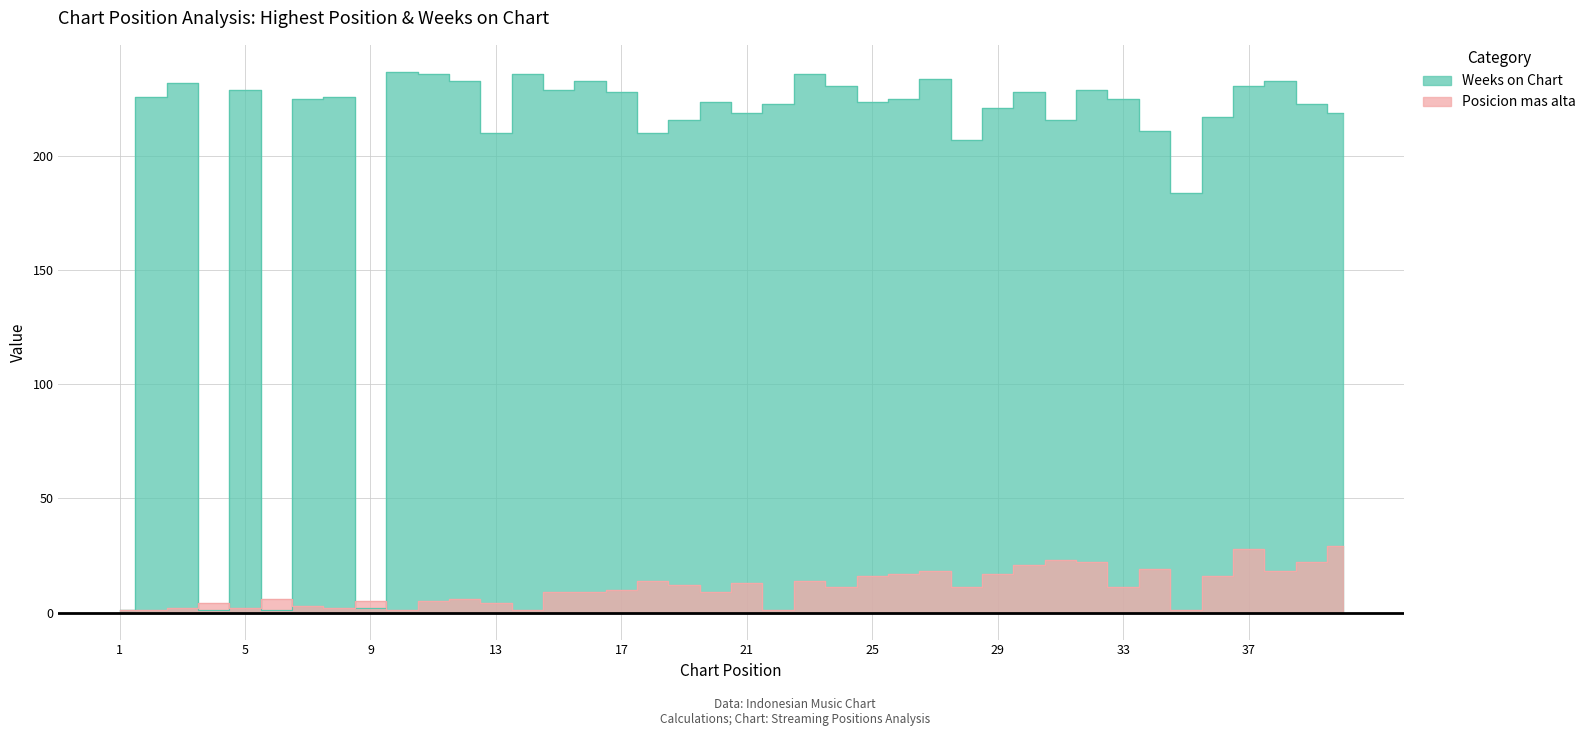

What is the sum of all Posicion mas alta values?

434